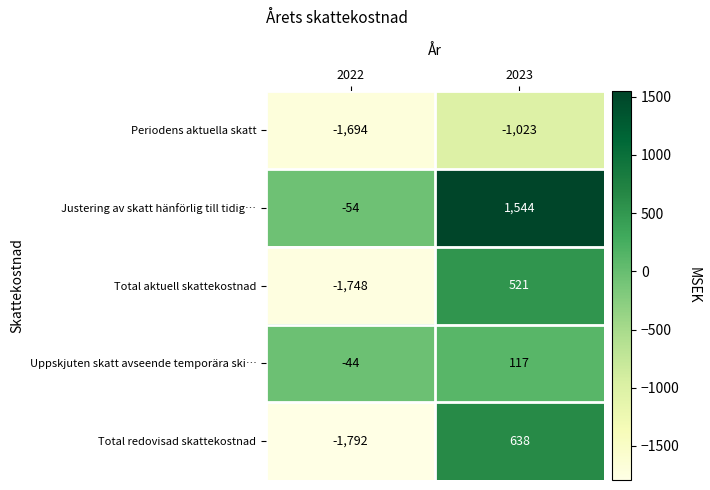

Which series changed the most between 2022 and 2023?

Total redovisad skattekostnad